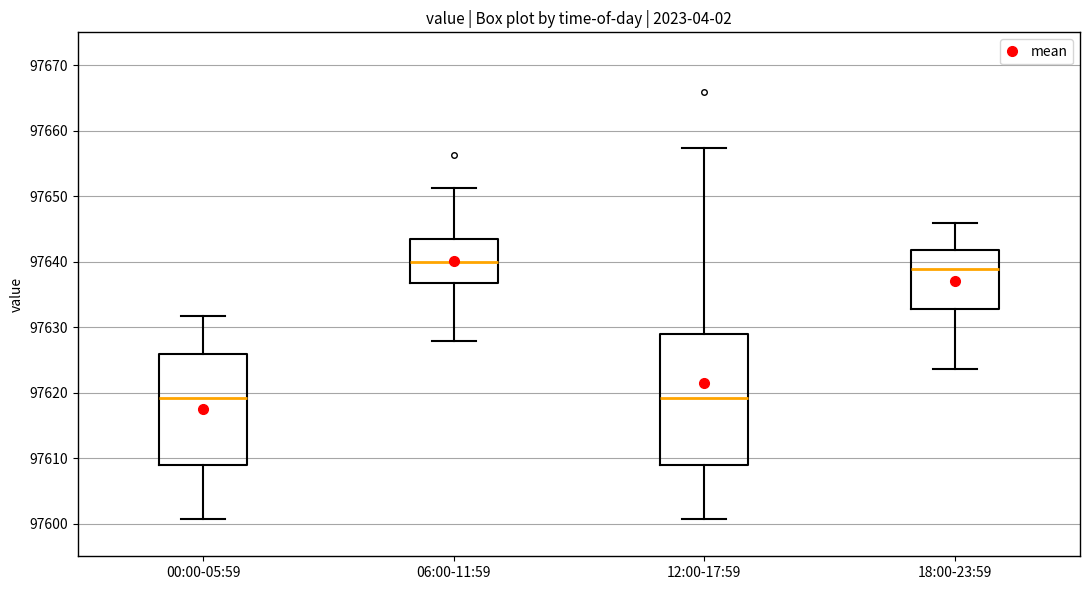

Which box's median line is the highest?

06:00-11:59